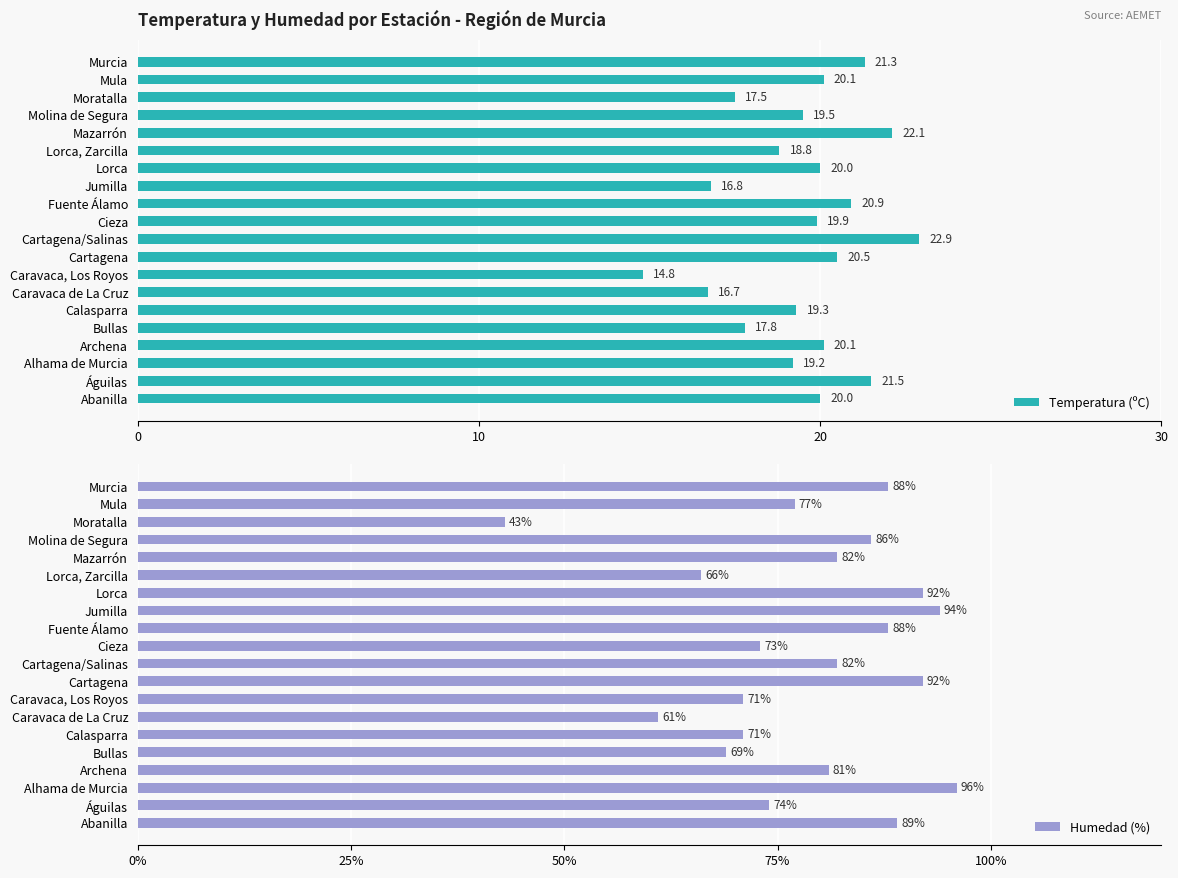

What is the maximum value for Humedad (%)?

96